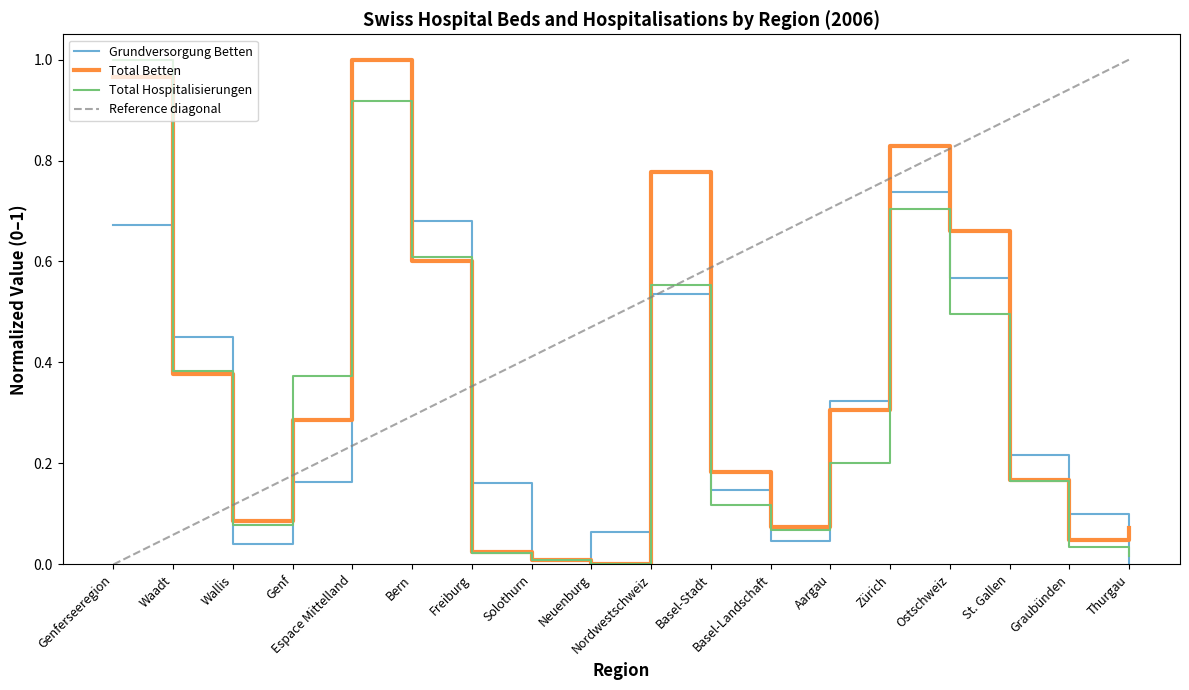

At Zürich, list the series in order from largest to smallest.

Total Betten, Grundversorgung Betten, Total Hospitalisierungen